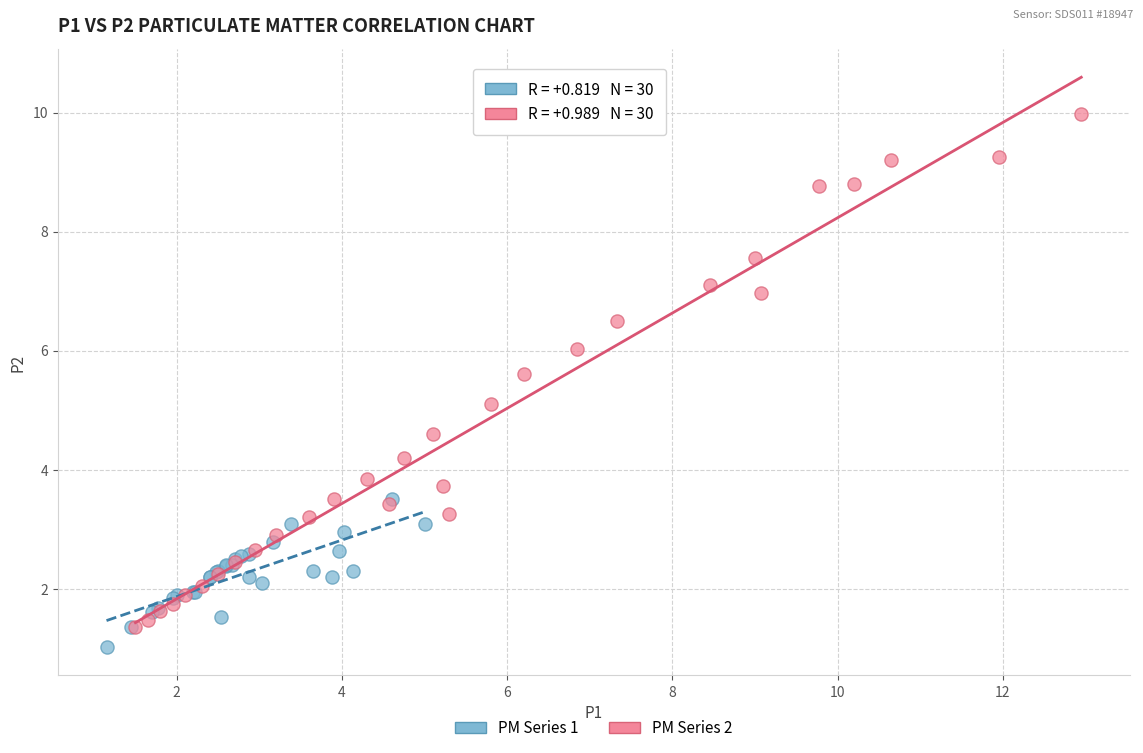

Which series contains the highest Y value?

PM Series 2